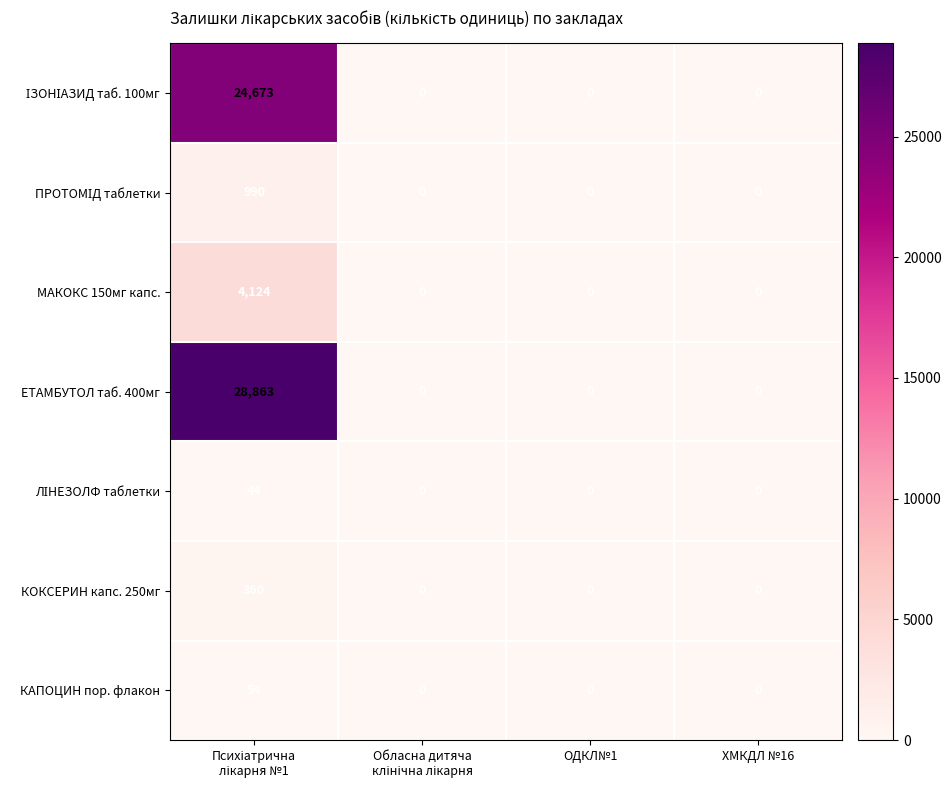

What is the difference between the maximum and minimum values in the ЕТАМБУТОЛ таб. 400мг series?

28863